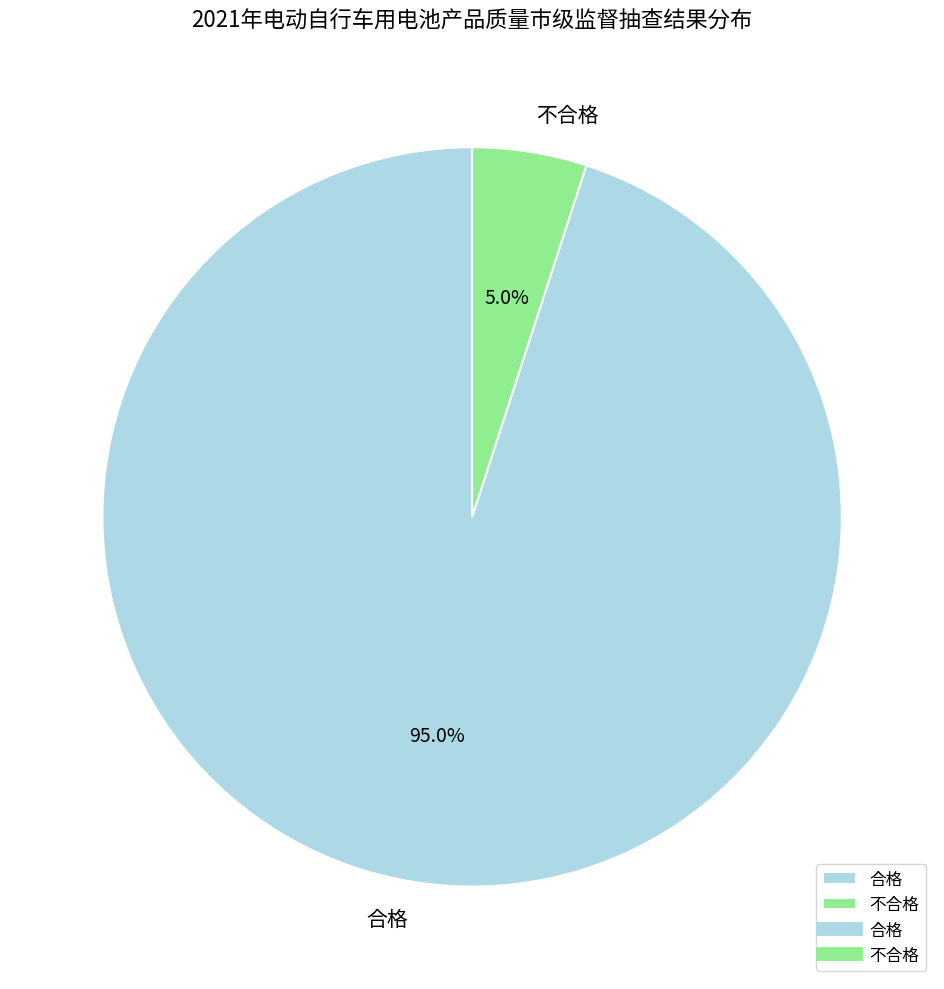

To the nearest percent, what percentage of the pie is 合格?

95%